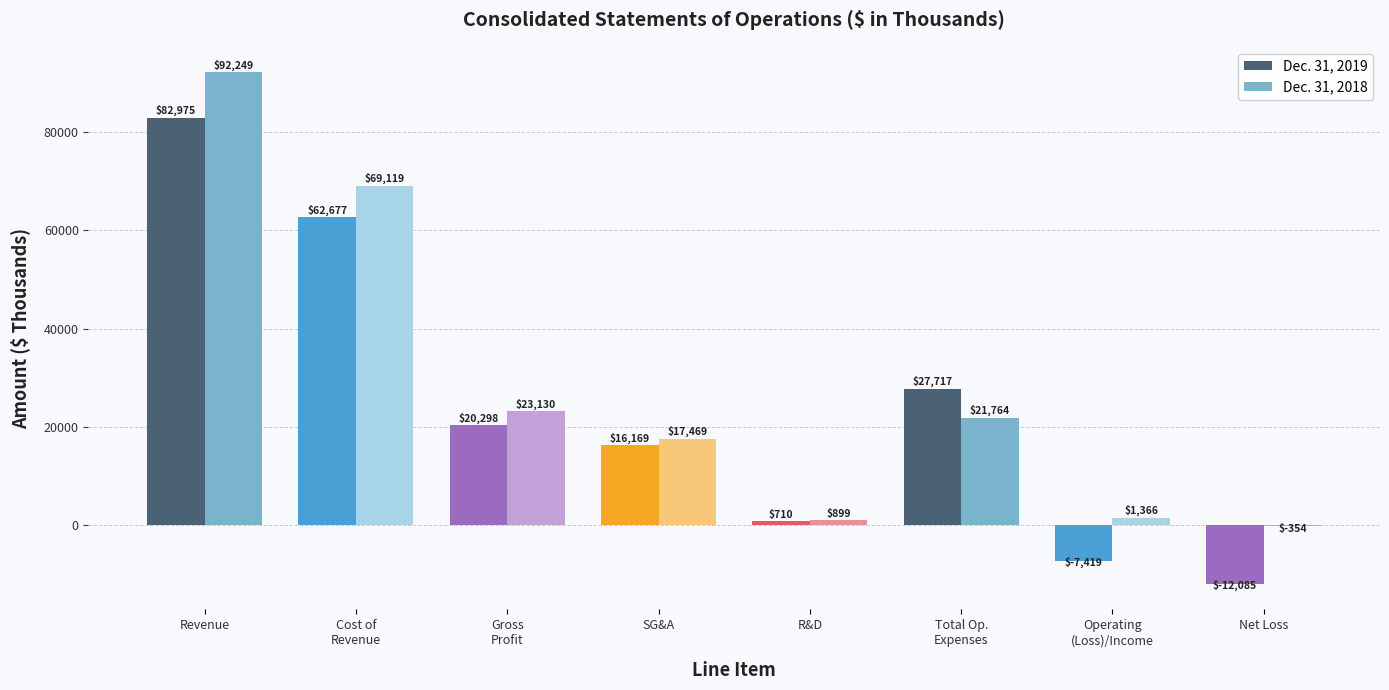

How many series are shown in this chart?

2